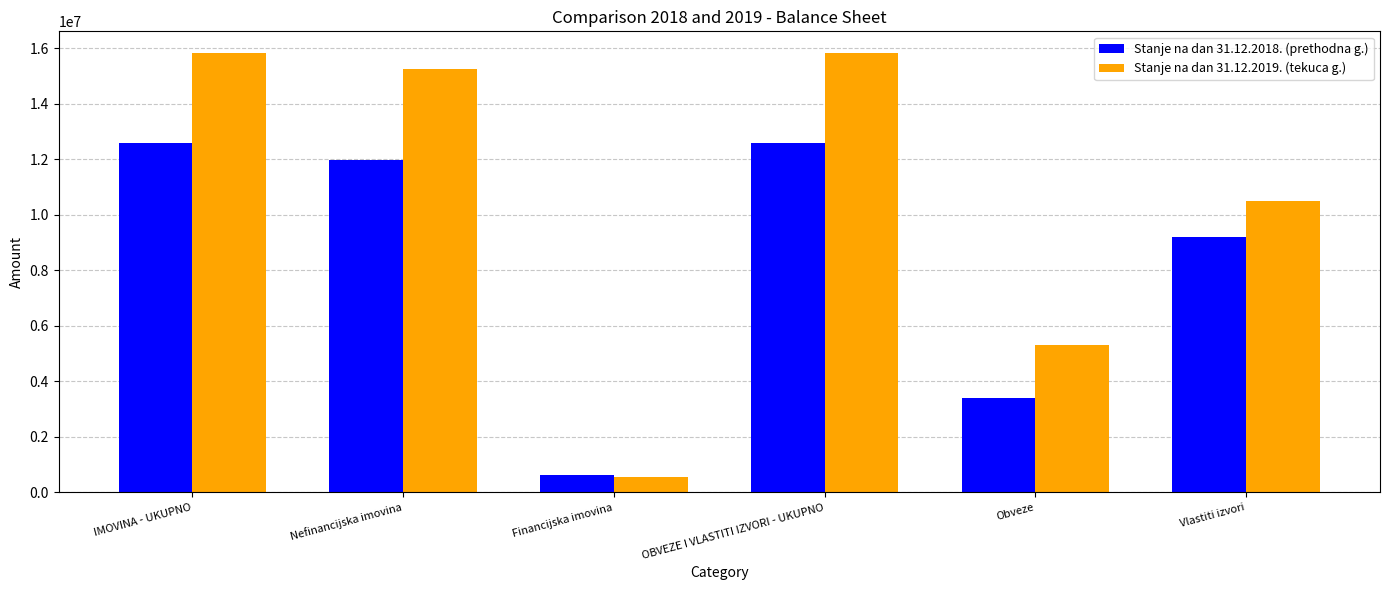

Rank the series by their maximum value, from lowest to highest.

Stanje na dan 31.12.2018. (prethodna g.), Stanje na dan 31.12.2019. (tekuca g.)